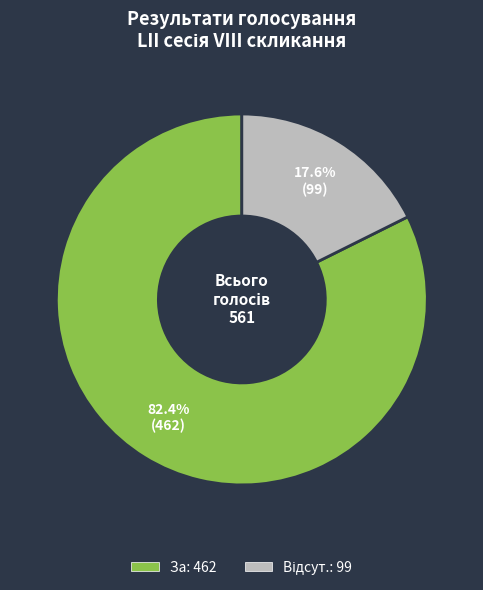

Is there any slice that represents more than half of the pie?

Yes